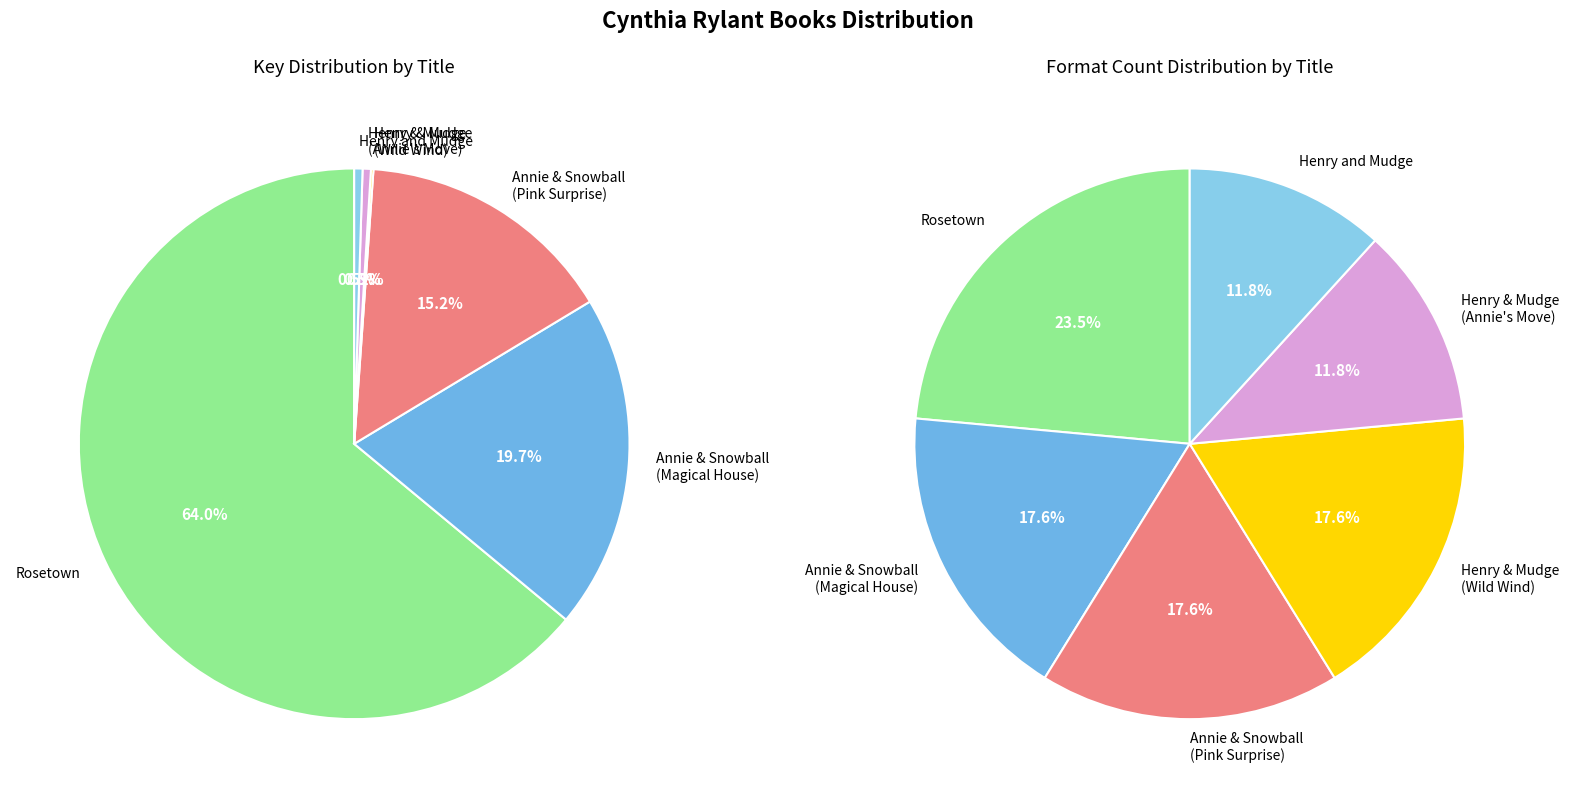

Is it true that Henry and Mudge is 6% of the pie?

False